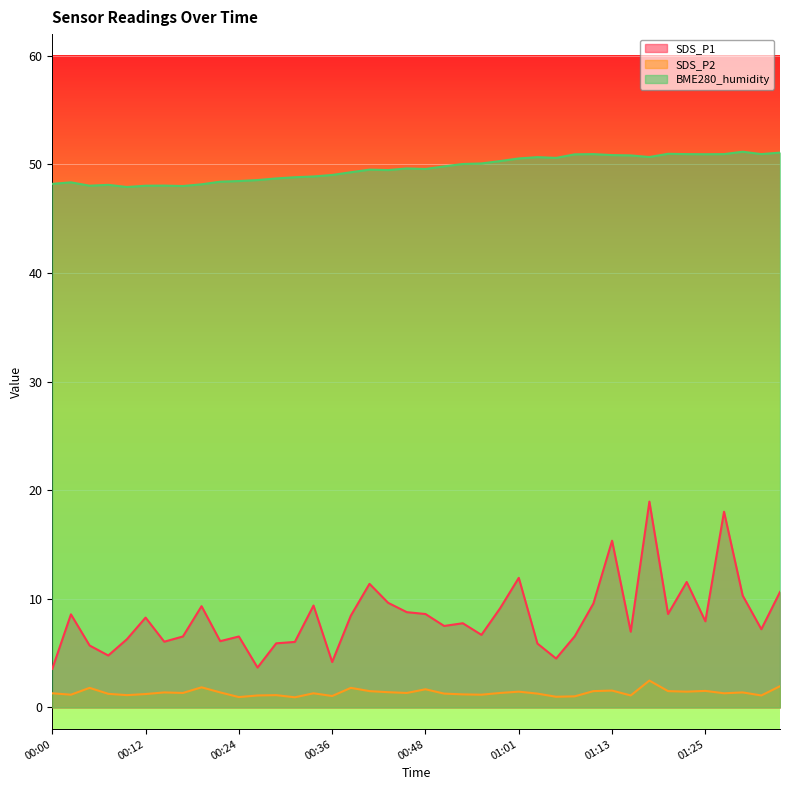

What is the sum of all BME280_humidity values?

1984.7